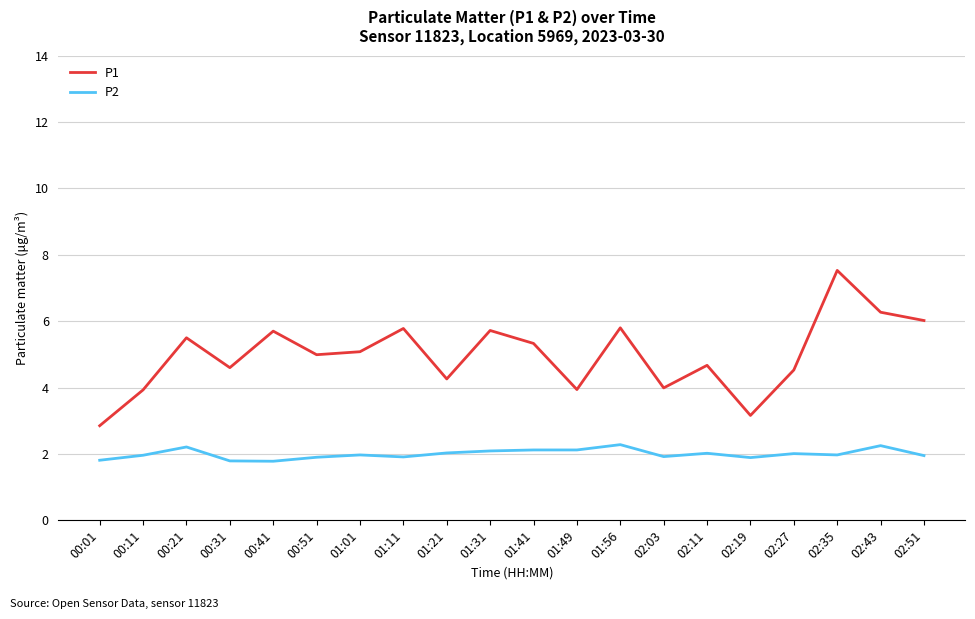

What is the maximum value for P2?

2.3